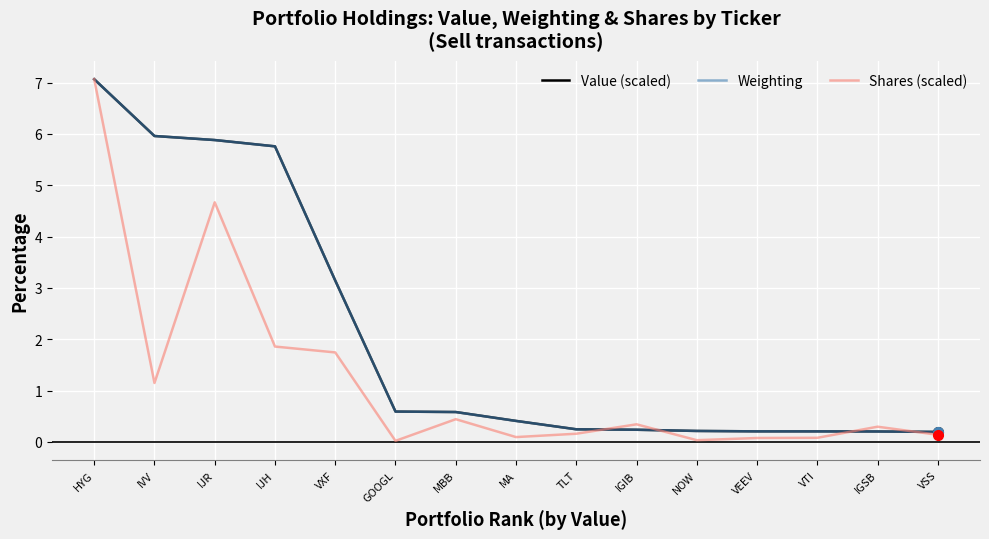

What position from the right is VTI?

3